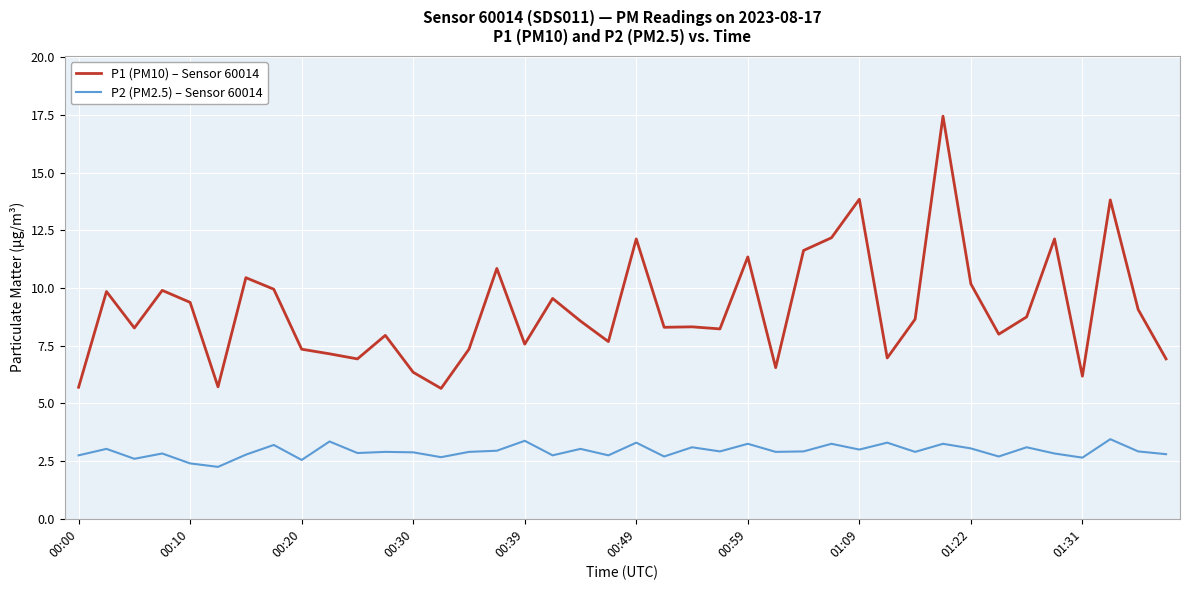

Which series has the widest spread of values?

P1 (PM10) – Sensor 60014